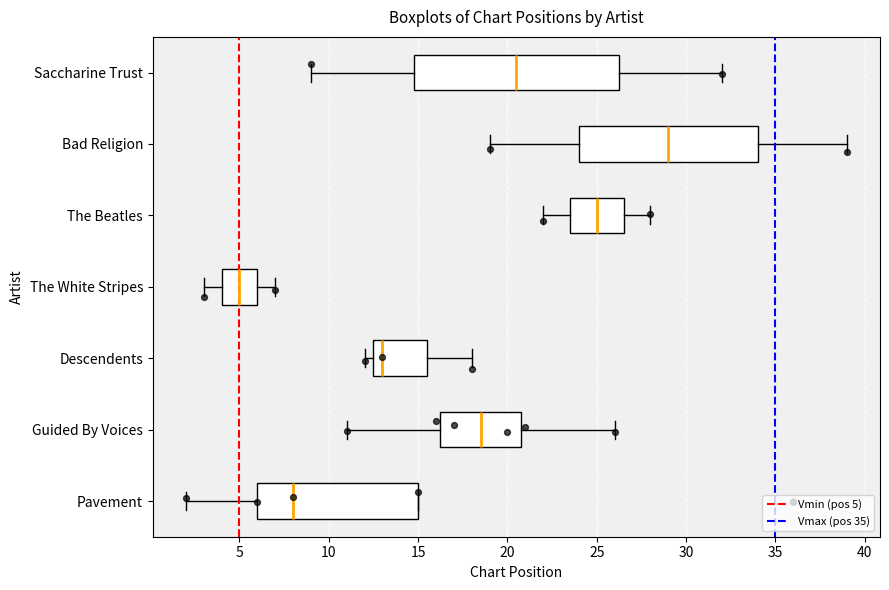

Which box is the widest, from its left edge to its right edge?

Saccharine Trust